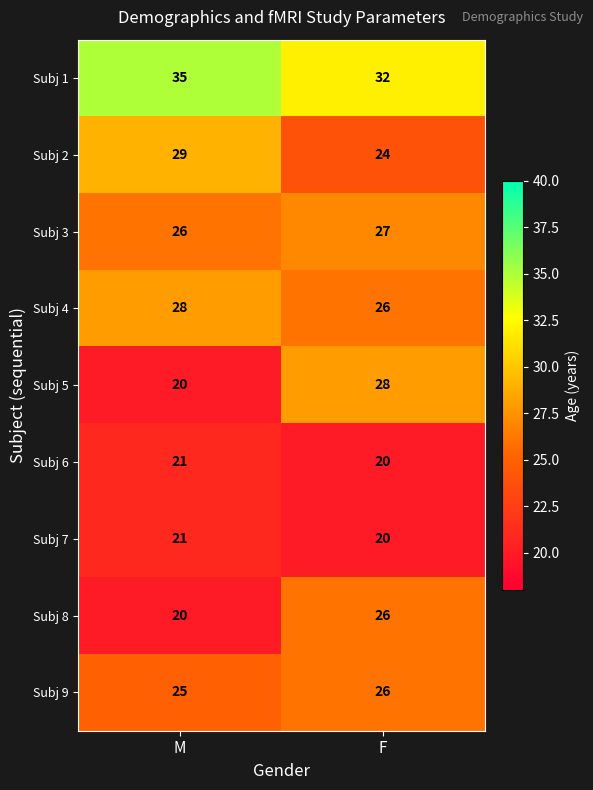

Reading left to right, what are all the values shown in this chart?

Subj 1: M=35	F=32
Subj 2: M=29	F=24
Subj 3: M=26	F=27
Subj 4: M=28	F=26
Subj 5: M=20	F=28
Subj 6: M=21	F=20
Subj 7: M=21	F=20
Subj 8: M=20	F=26
Subj 9: M=25	F=26